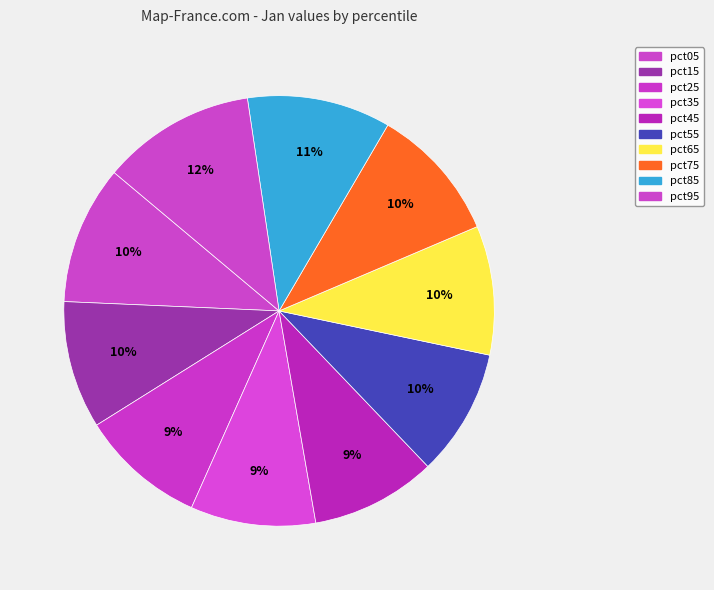

How many segments does this pie chart have?

10